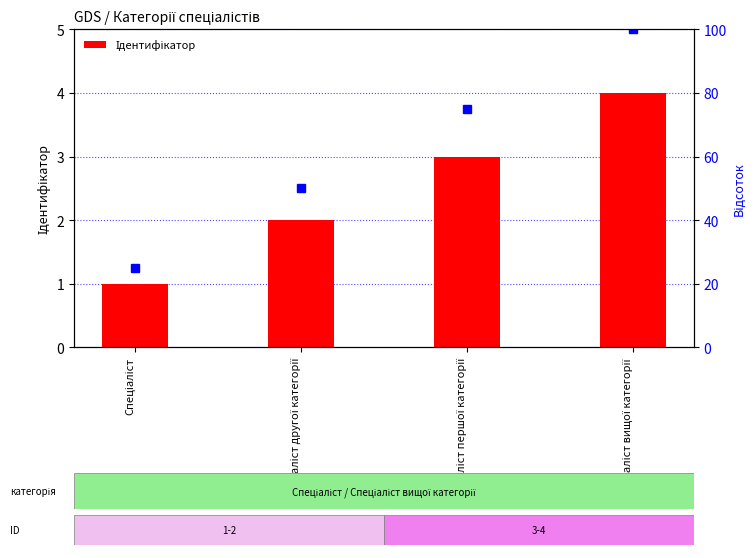

How many values are below 3?

2